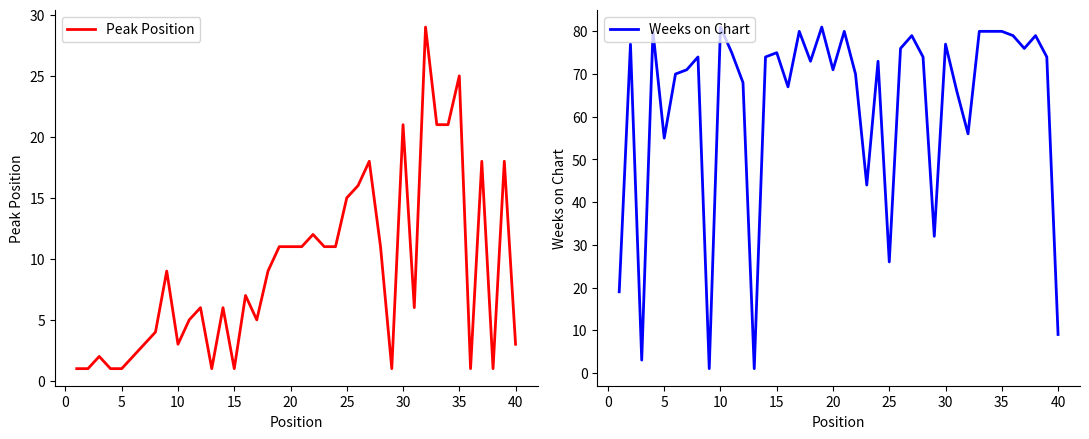

Which series has the widest spread of values?

Weeks on Chart